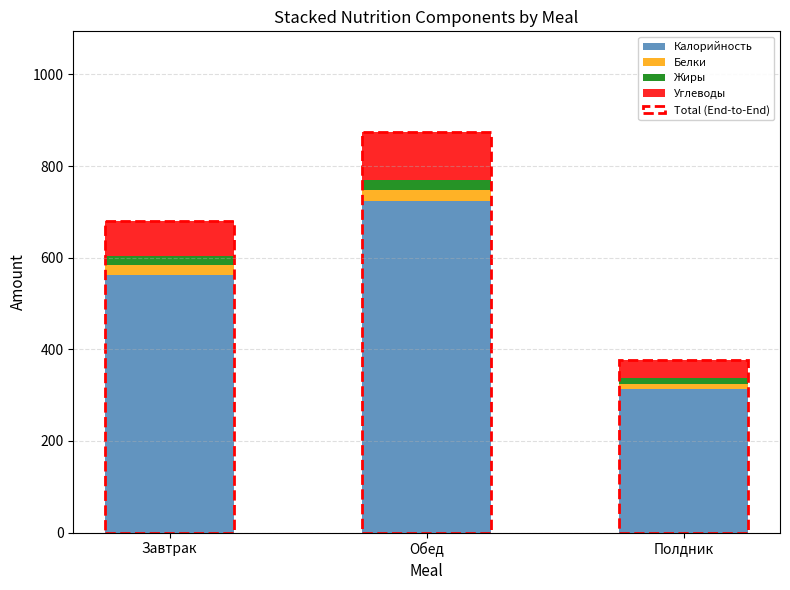

At which label does Калорийность reach its peak?

Обед